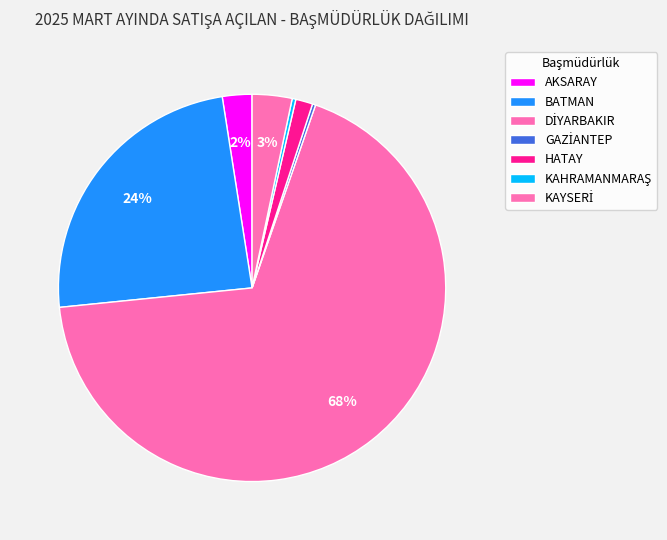

The HATAY slice represents 1% of the pie. True or false?

True